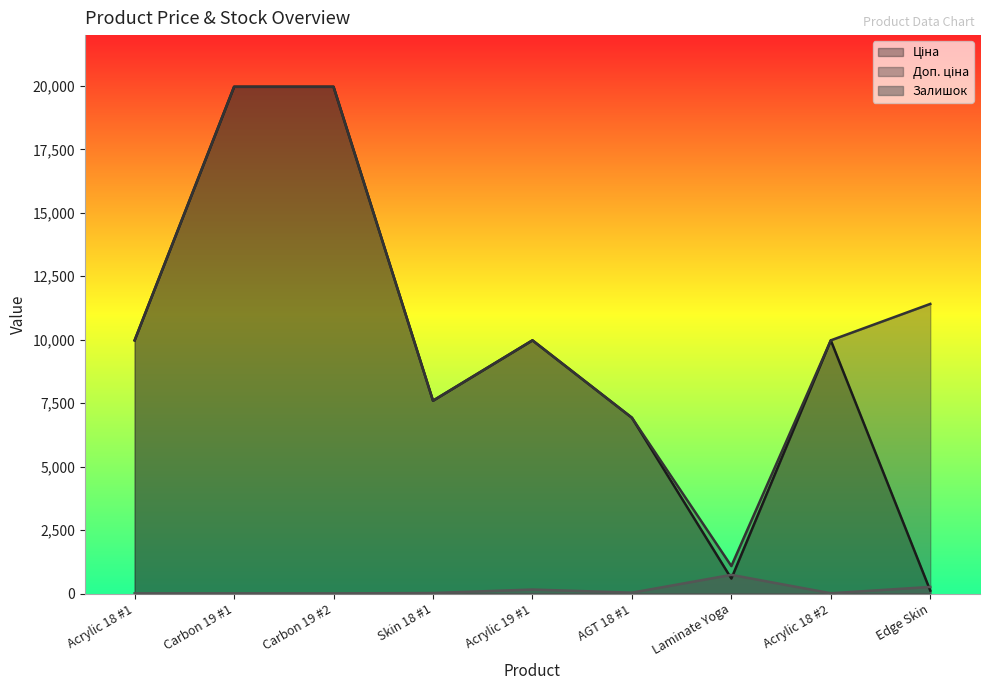

Between Skin 18 #1 and Acrylic 18 #2, which series saw the biggest shift?

Ціна